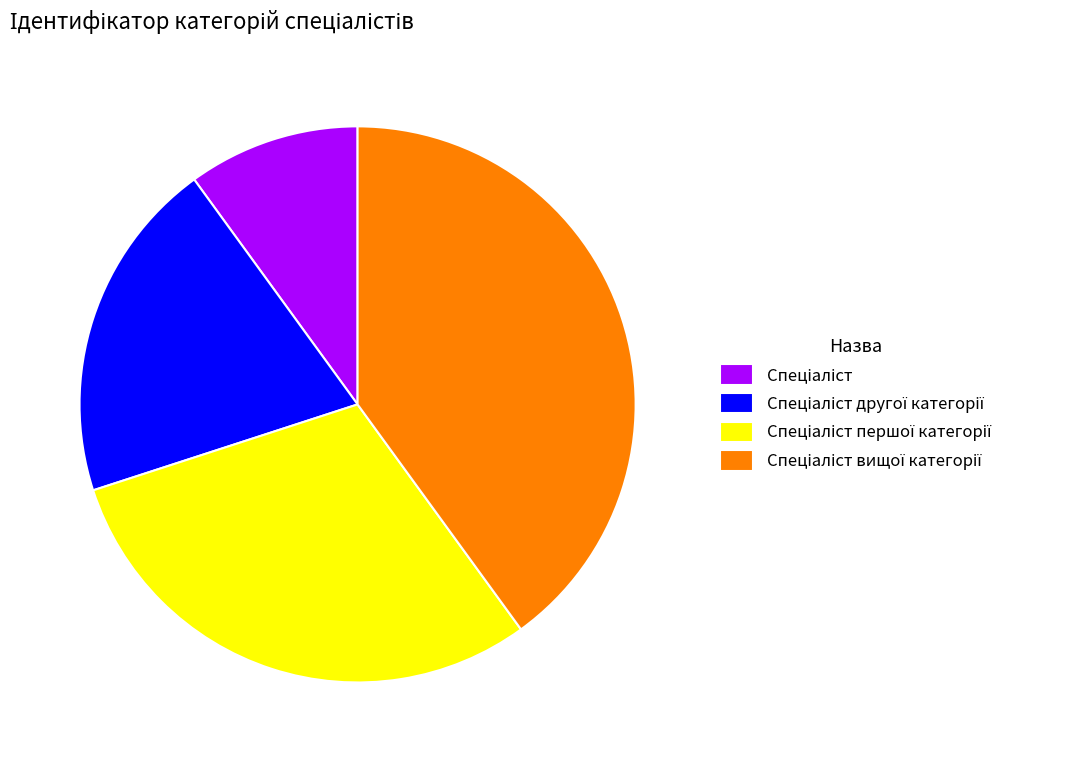

Does any single category account for the majority?

No